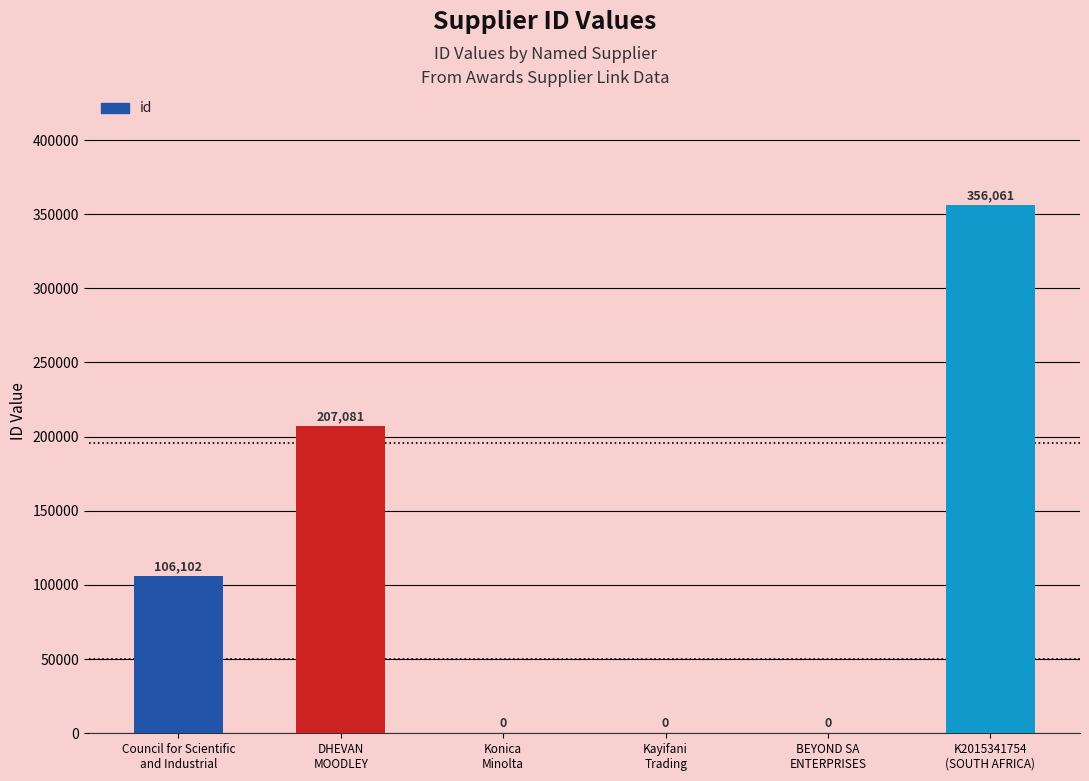

What is the maximum value shown in the chart?

356061